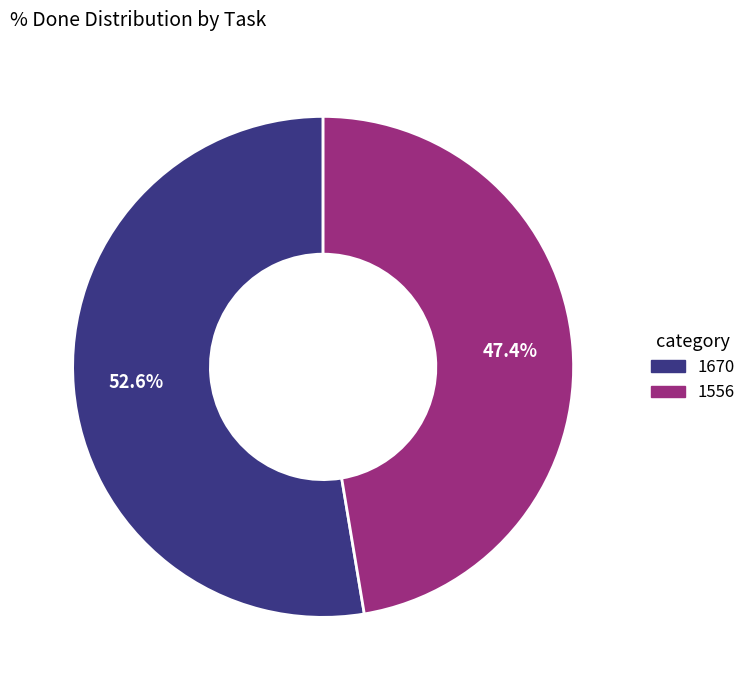

What percentage is the 1670 slice, to the nearest percent?

53%